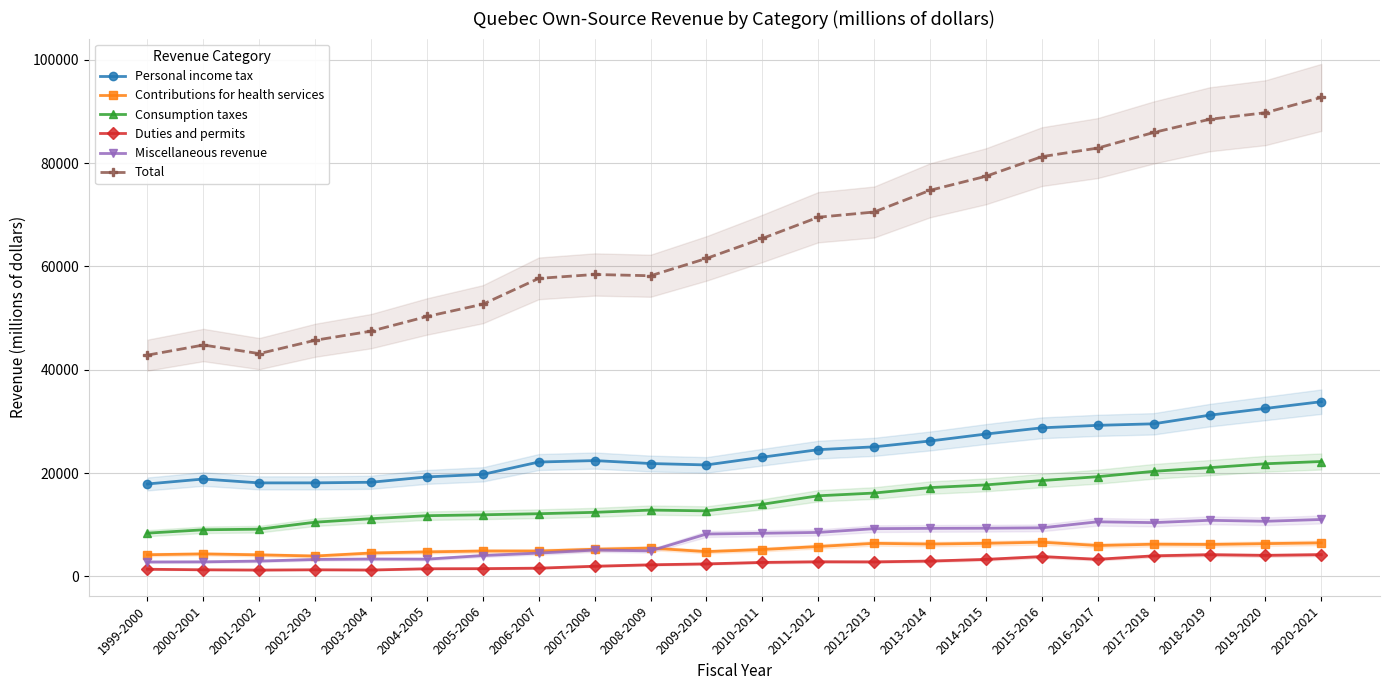

What is the average value of the Consumption taxes series?

14800